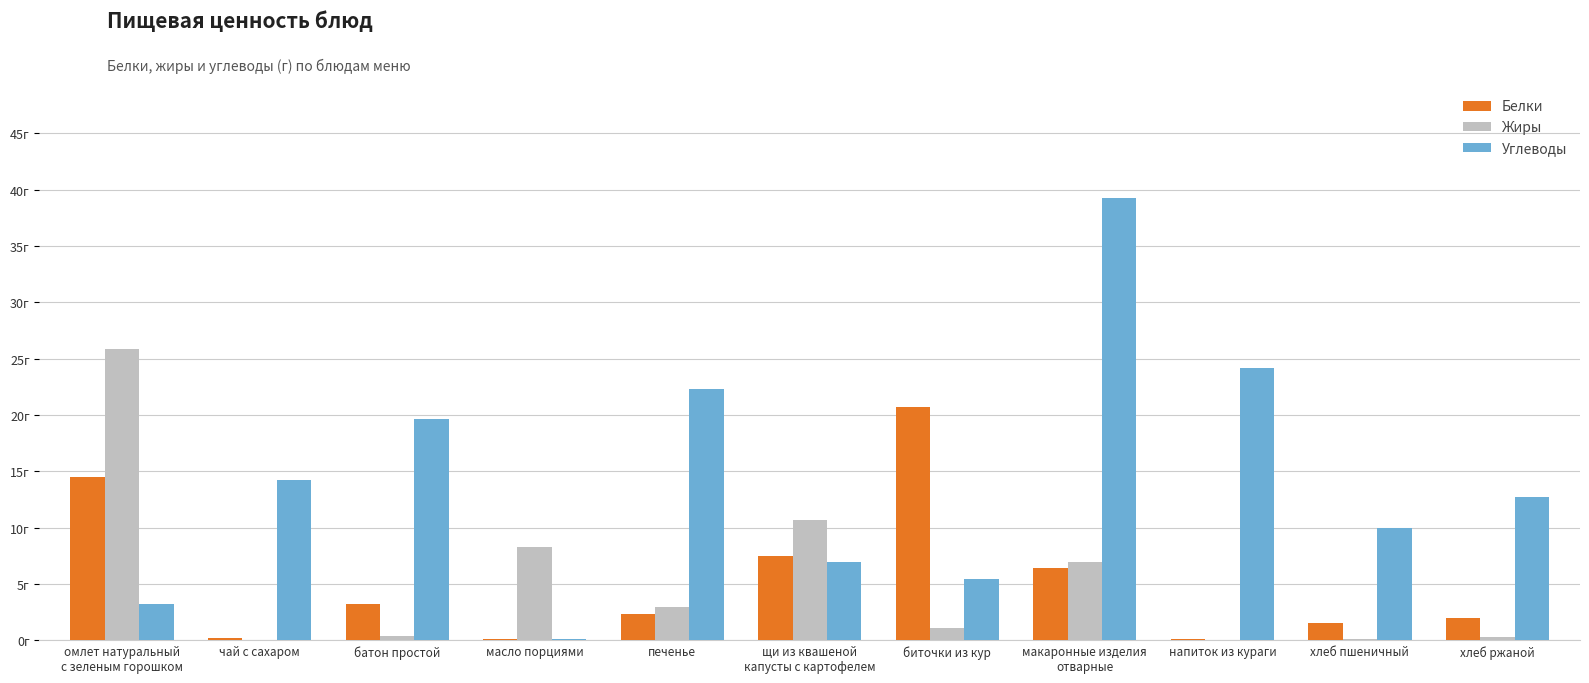

Which has a higher value, печенье or макаронные изделия
отварные?

макаронные изделия
отварные